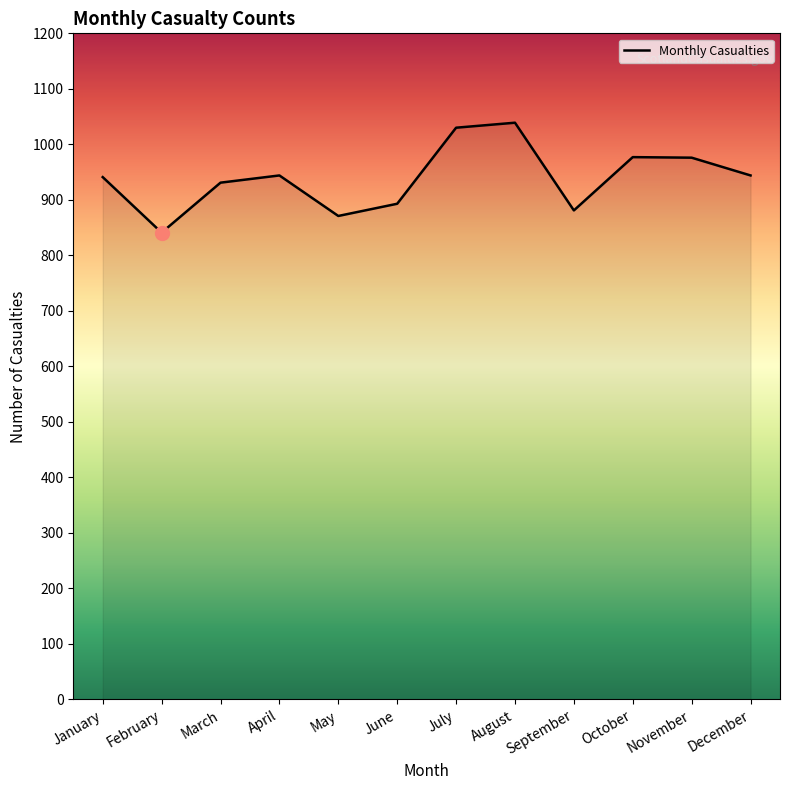

What is the difference between the maximum and minimum values?

198